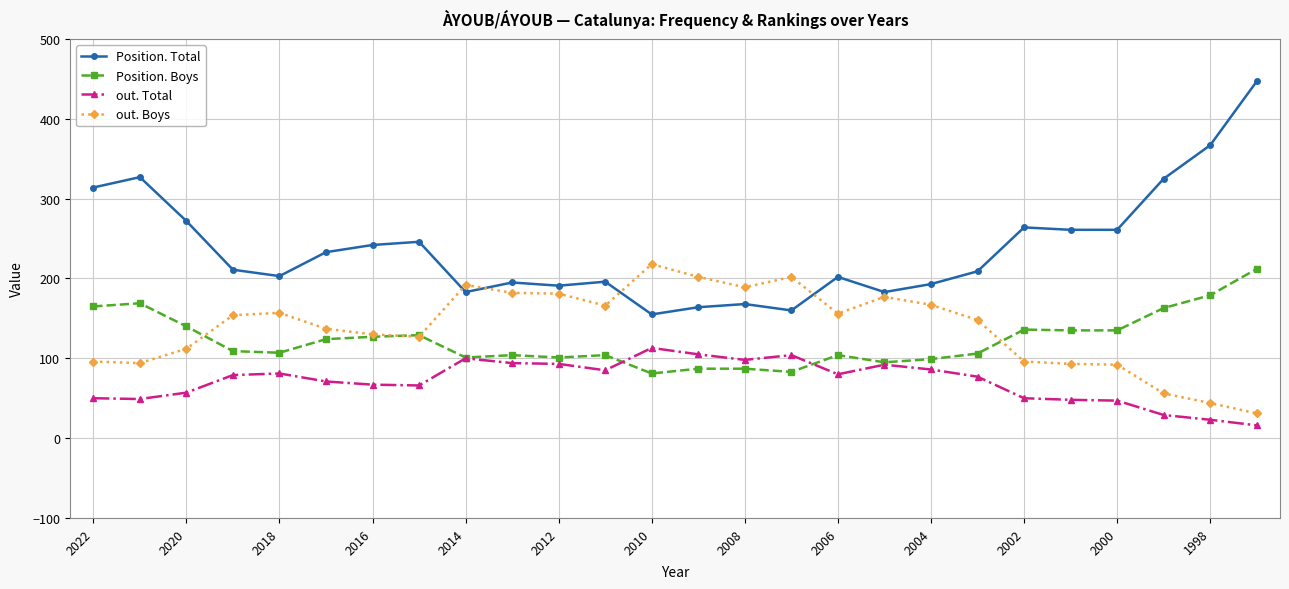

What is the minimum value for Position. Boys?

81